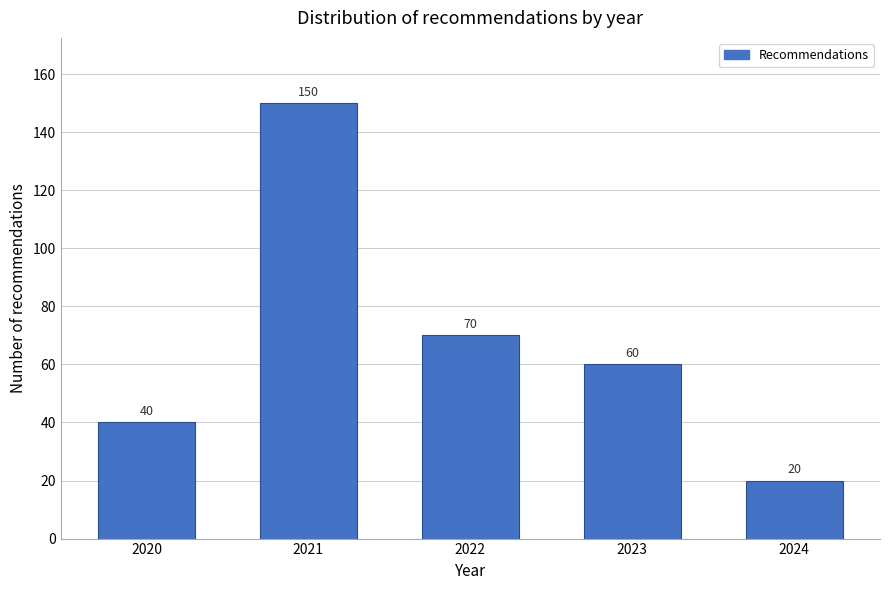

Reading left to right, transcribe all the data shown in this chart.

40	150	70	60	20